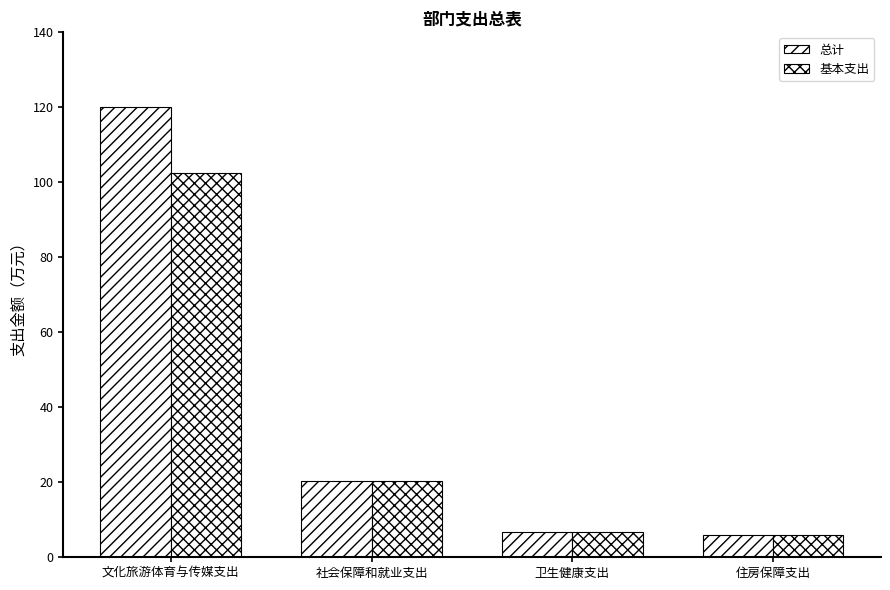

How many bars are there in total?

8